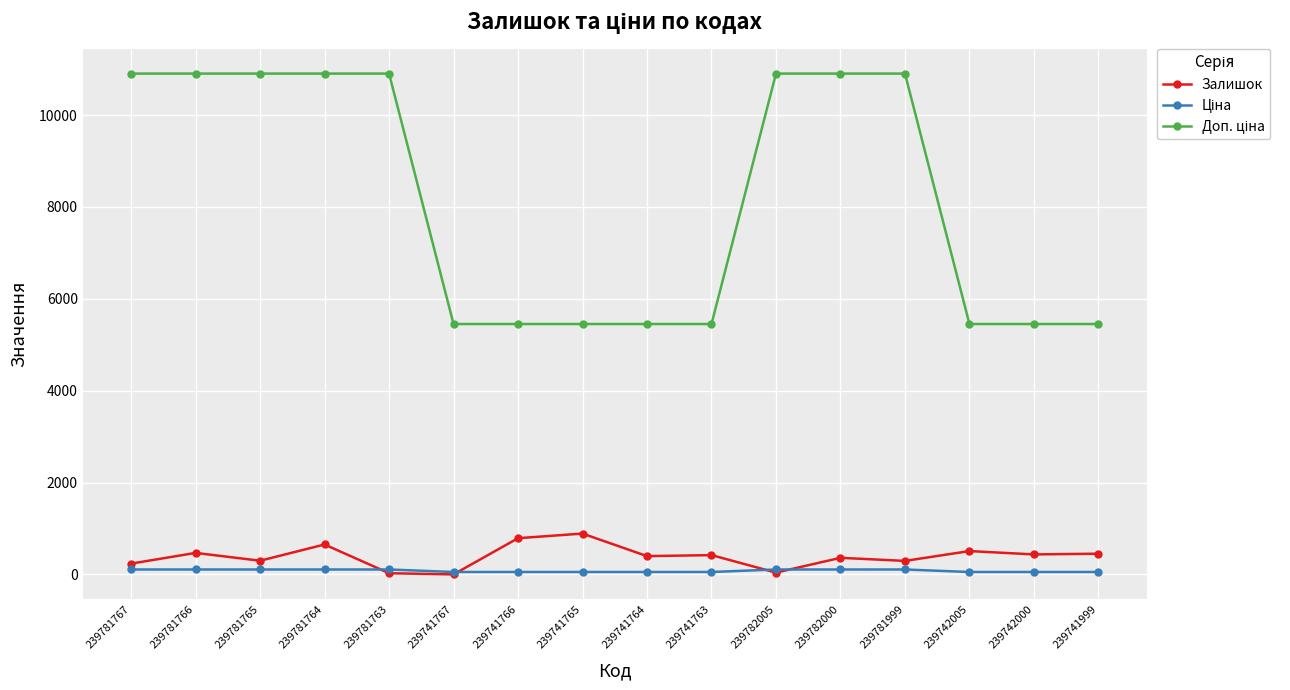

What is the maximum value shown in the chart?

10903.0